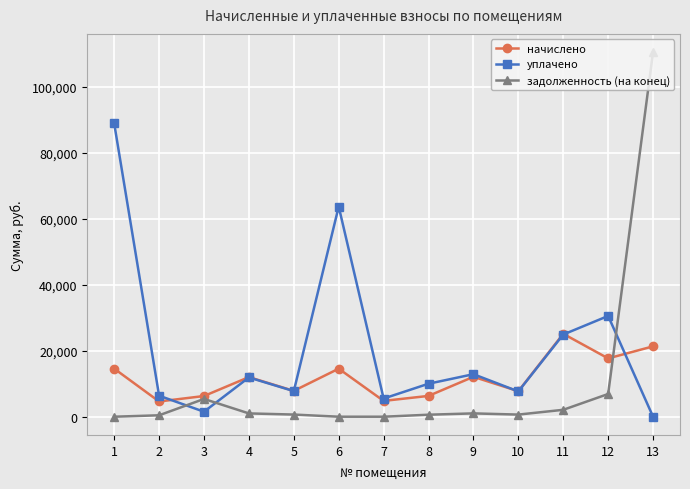

Where do начислено and уплачено first cross each other?

2 and 3